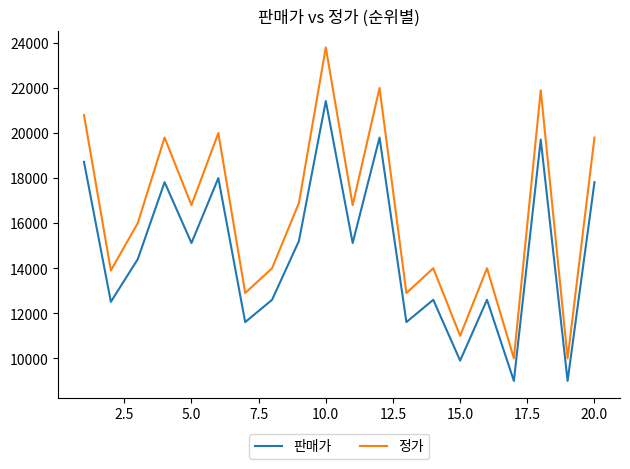

Rank the series by their maximum value, from lowest to highest.

판매가, 정가